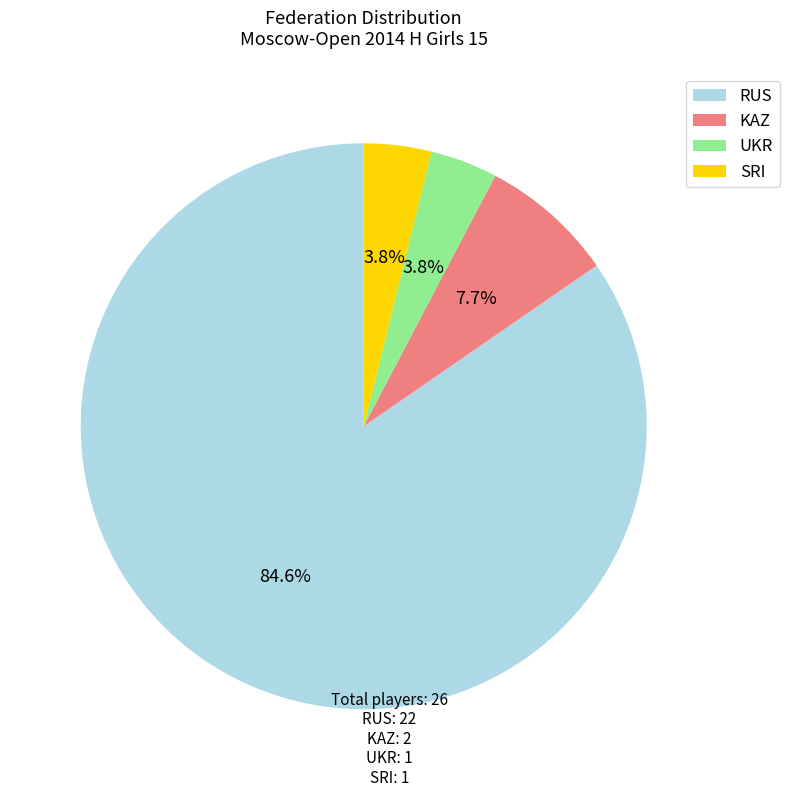

The SRI slice represents 15% of the pie. True or false?

False